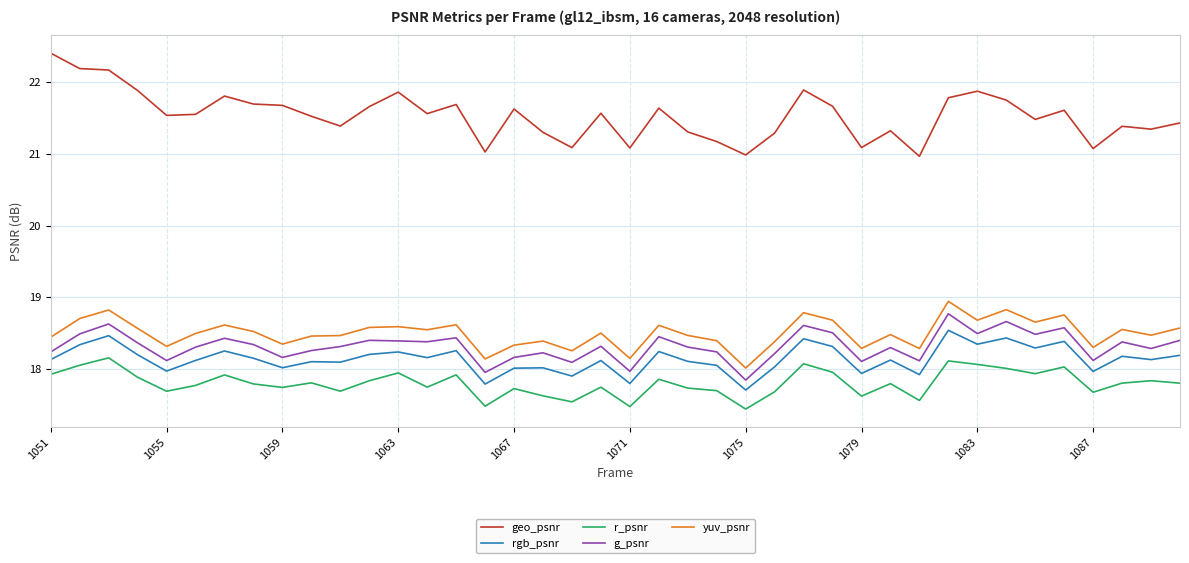

What is the highest value of the r_psnr series?

18.2